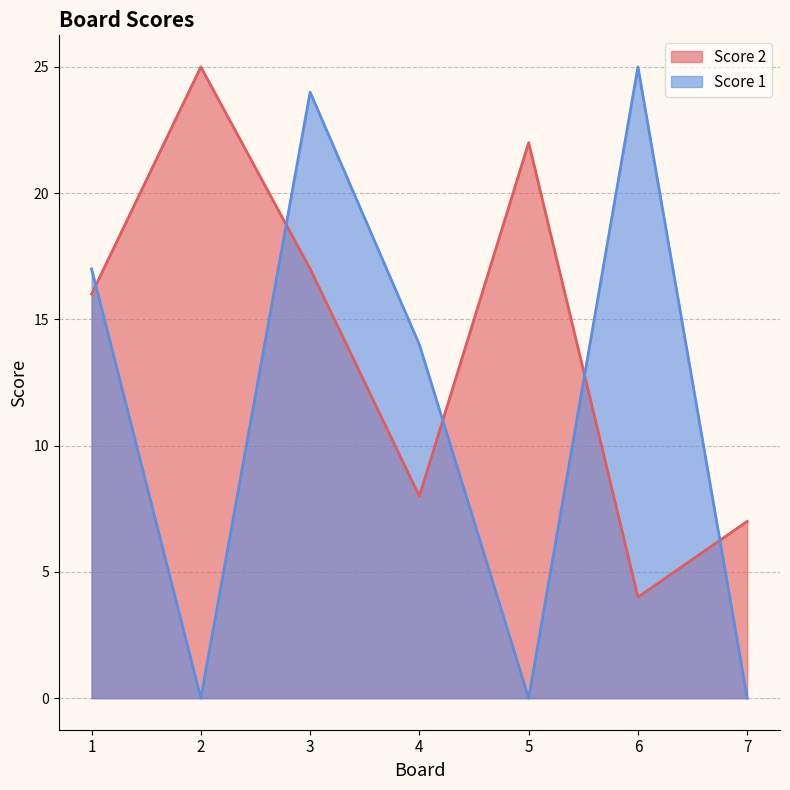

How many lines are shown in the chart?

2